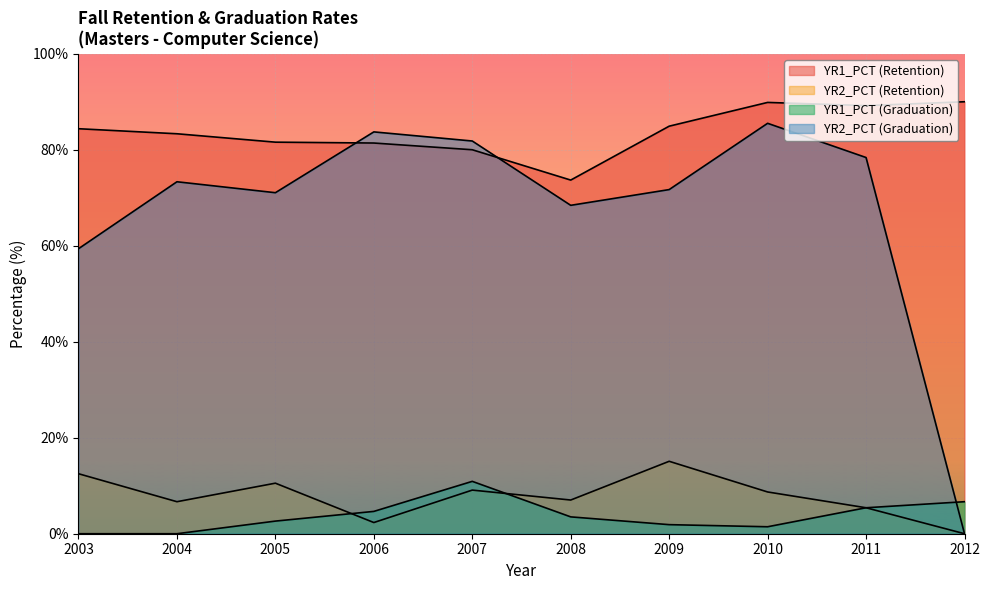

What is the greatest value displayed?

90.0